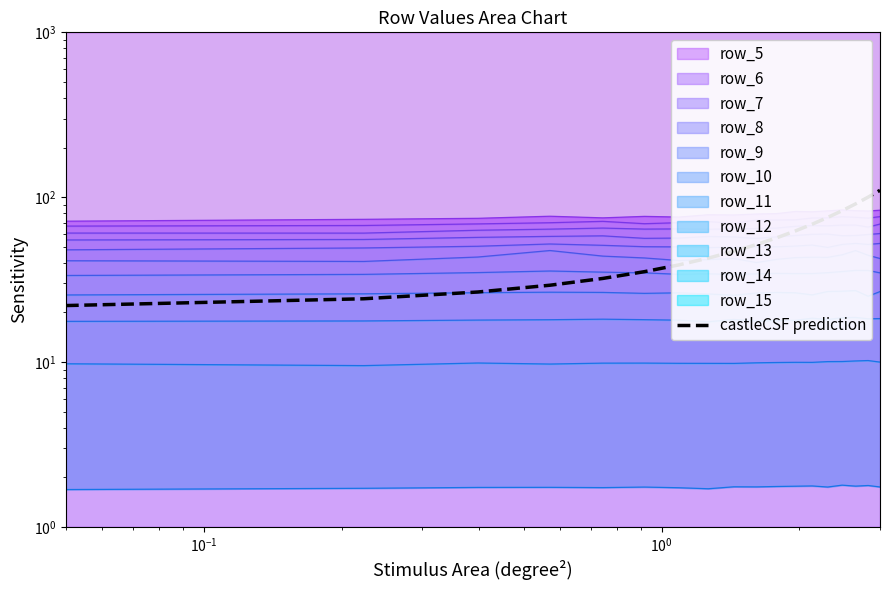

How many lines are shown in the chart?

1